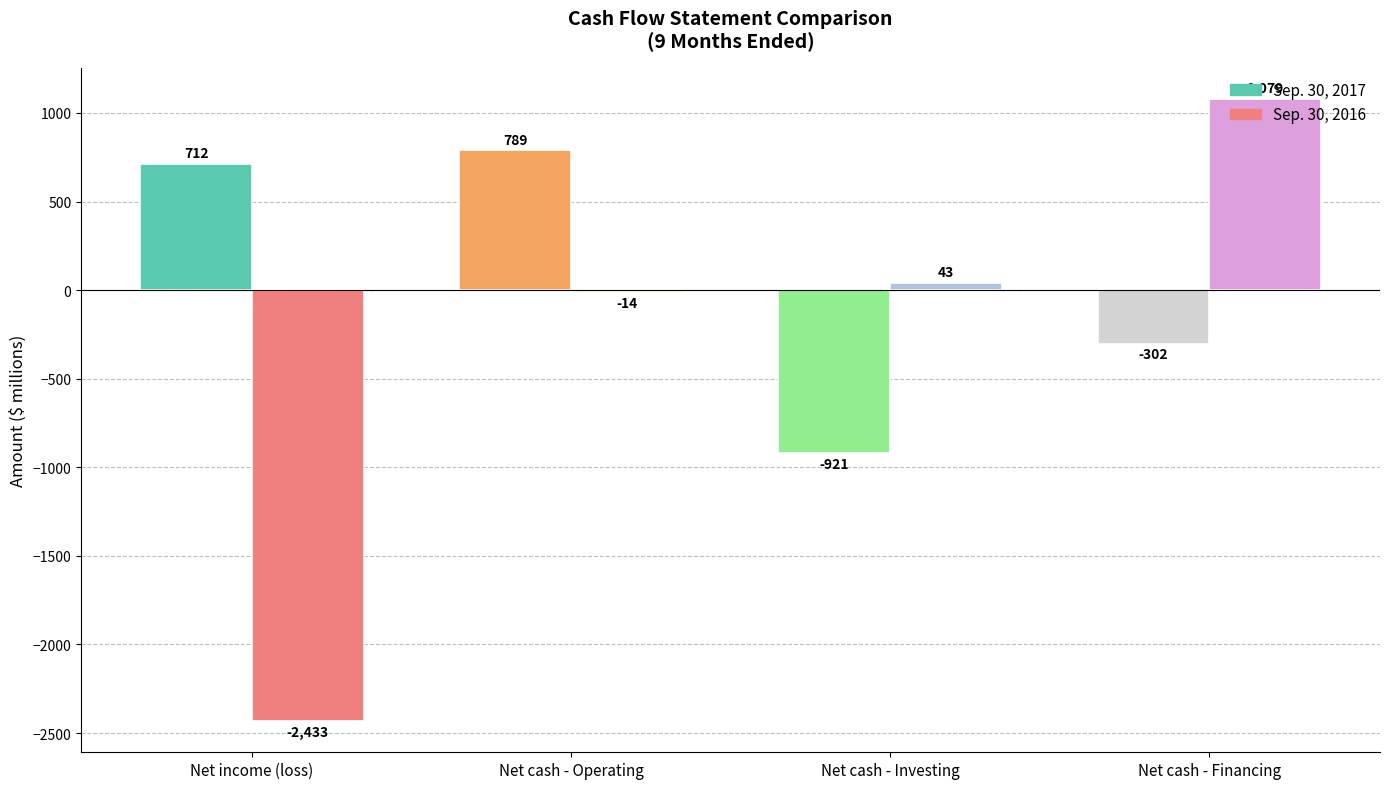

Which category has the lowest value across all series?

Net income (loss)